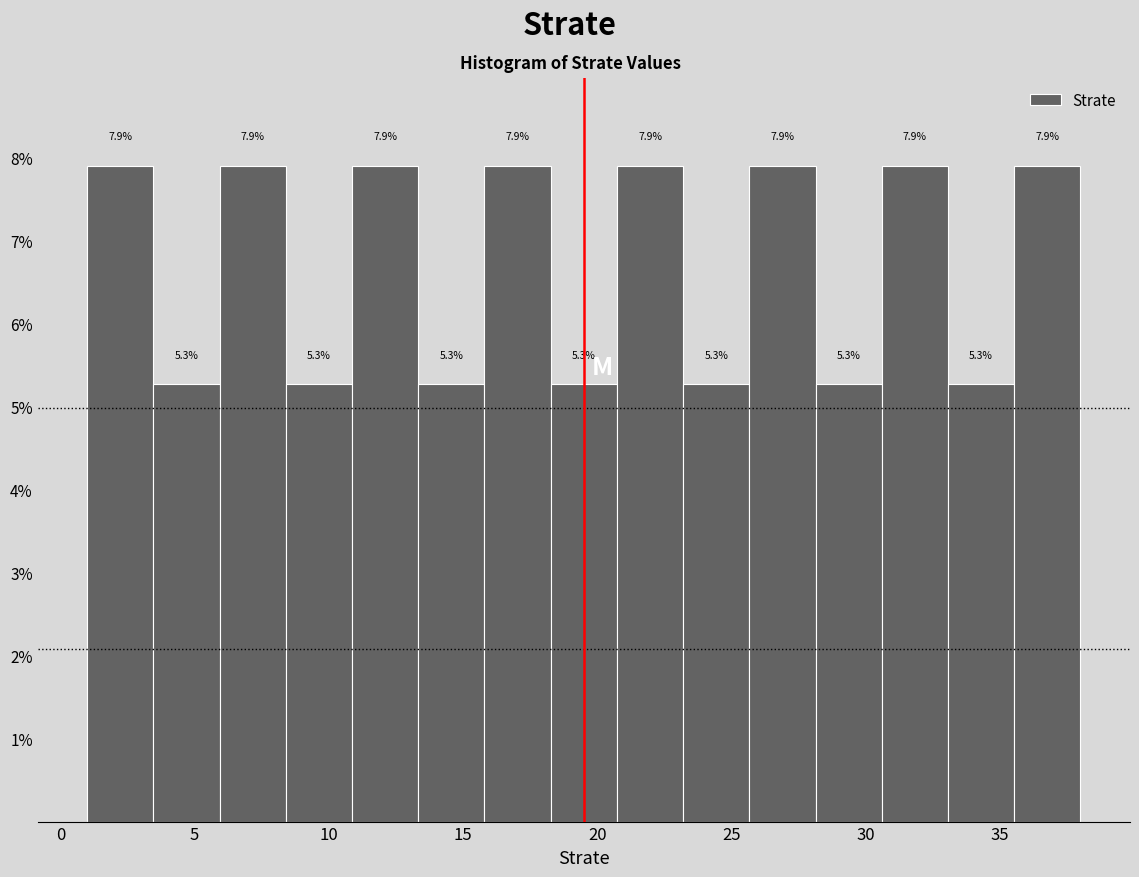

How tall is the bar that spans 16.0 to 18.5 on the x-axis? The bar edges are not printed on the chart, so give them approximately, as read against the axis.

7.9